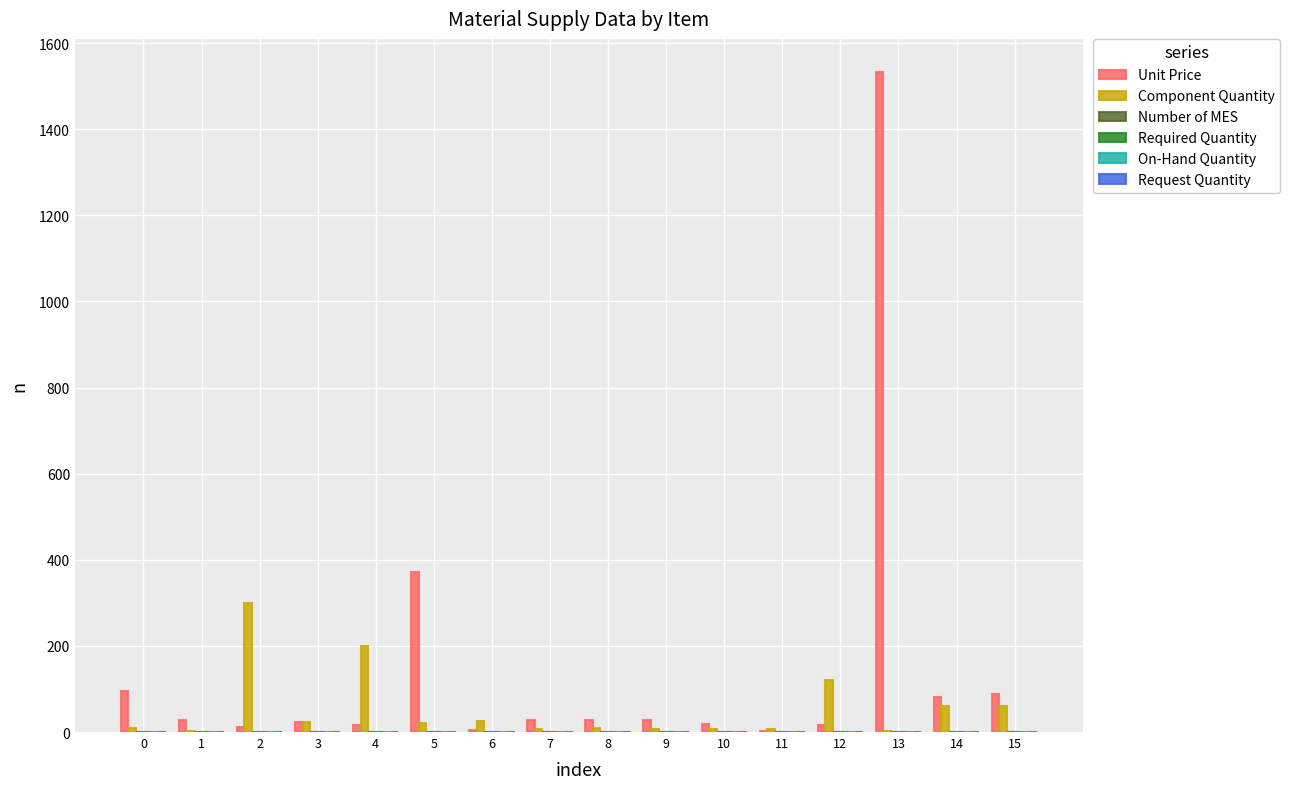

What is the maximum value shown in the chart?

1533.0